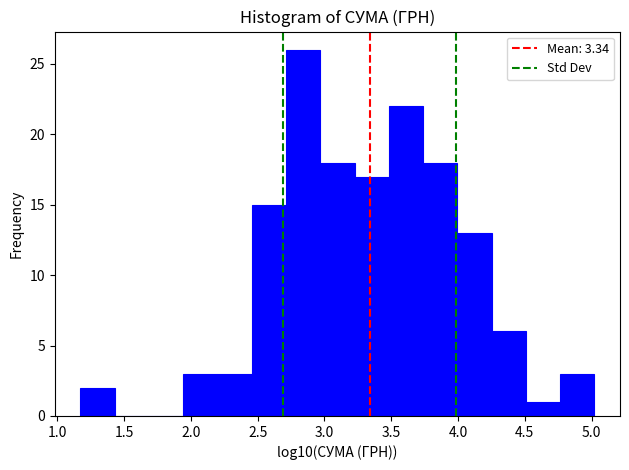

How tall is the bar that spans 1.15 to 1.45 on the x-axis? Neither the bar edges nor the heights are printed on the chart, so give them approximately, as read against the axes.

2